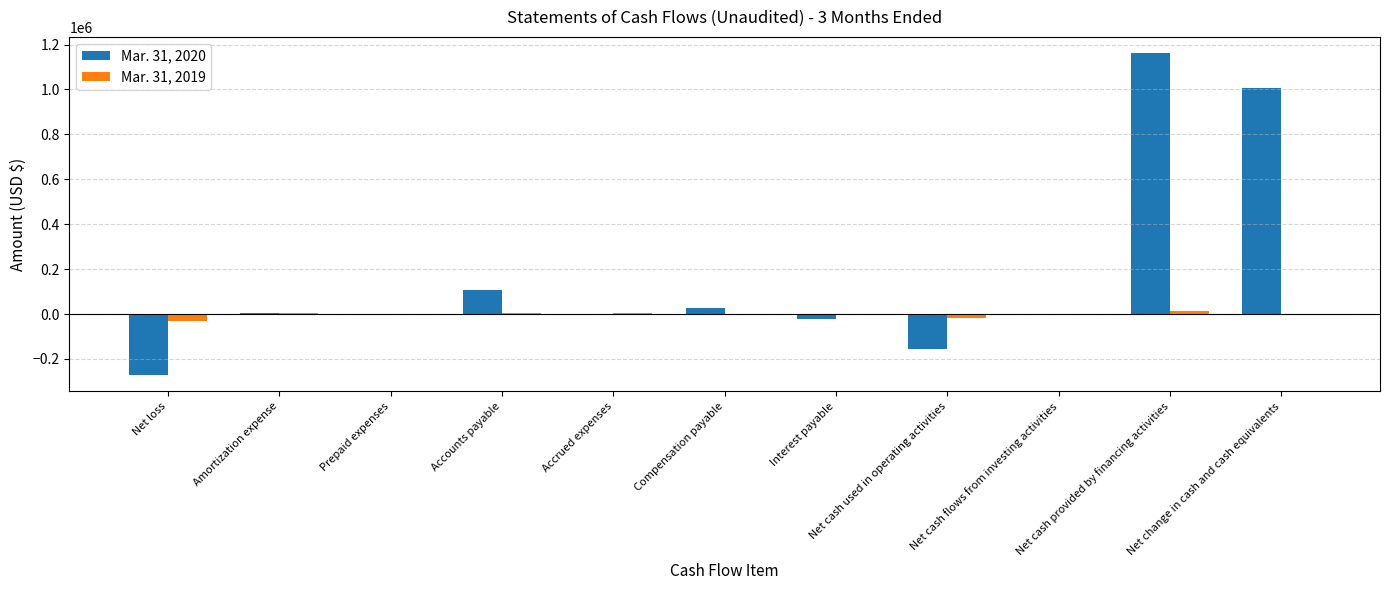

What is the difference between the Mar. 31, 2019 values at Interest payable and Net cash used in operating activities?

17493